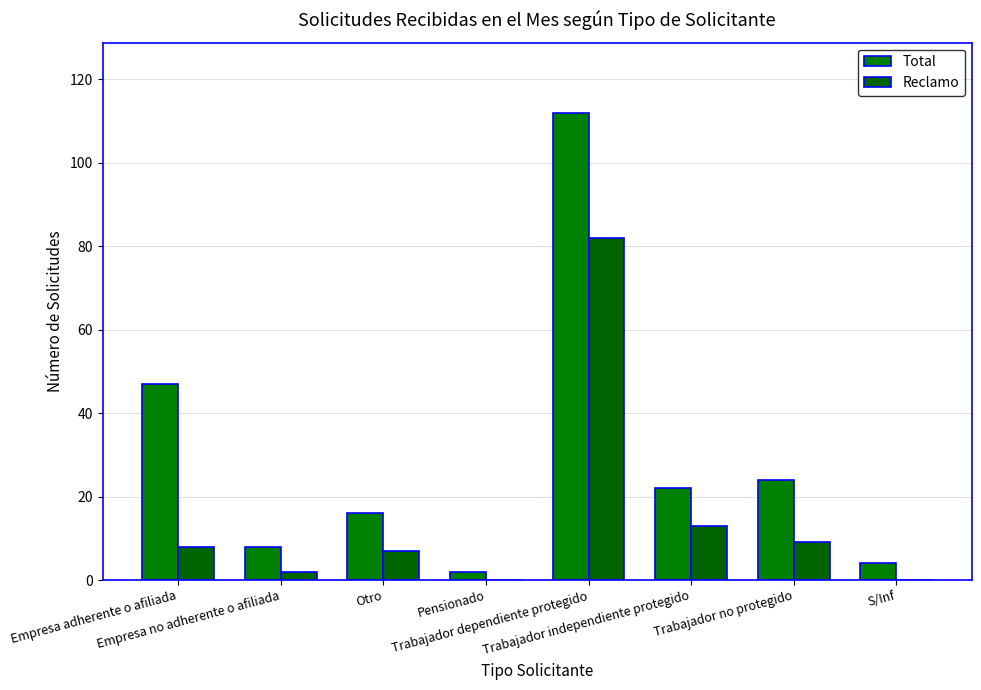

What is the difference between the second highest and second lowest values in the Reclamo series?

13